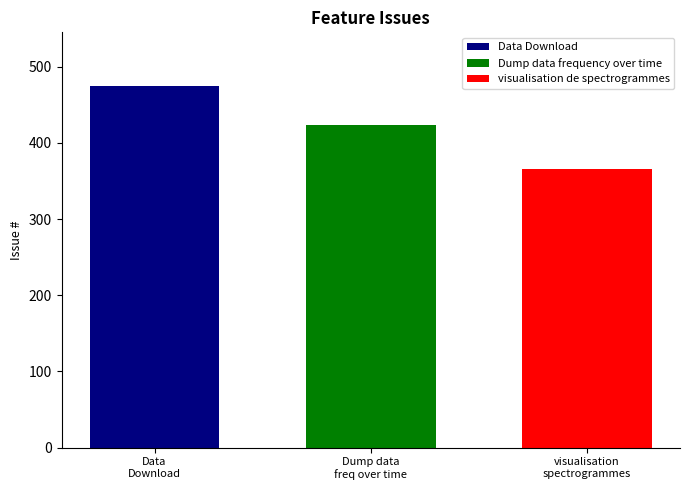

Which series has the widest spread of values?

Data Download